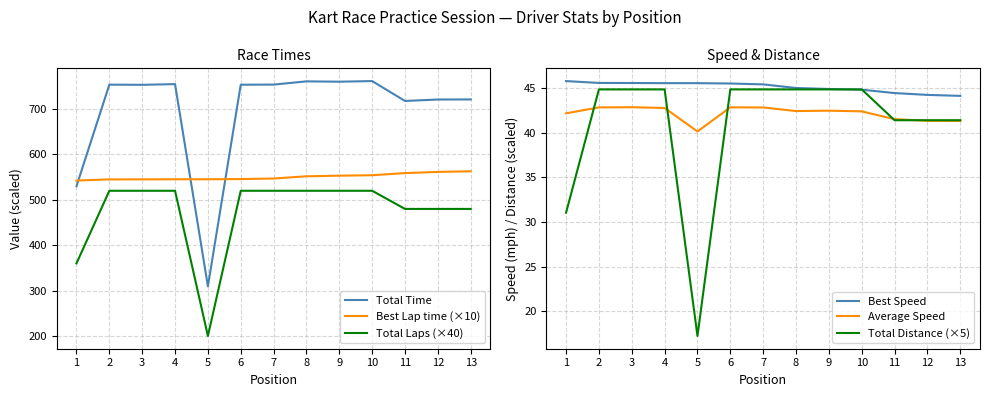

True or false: Best Lap time (×10) and Best Speed intersect in this chart.

False